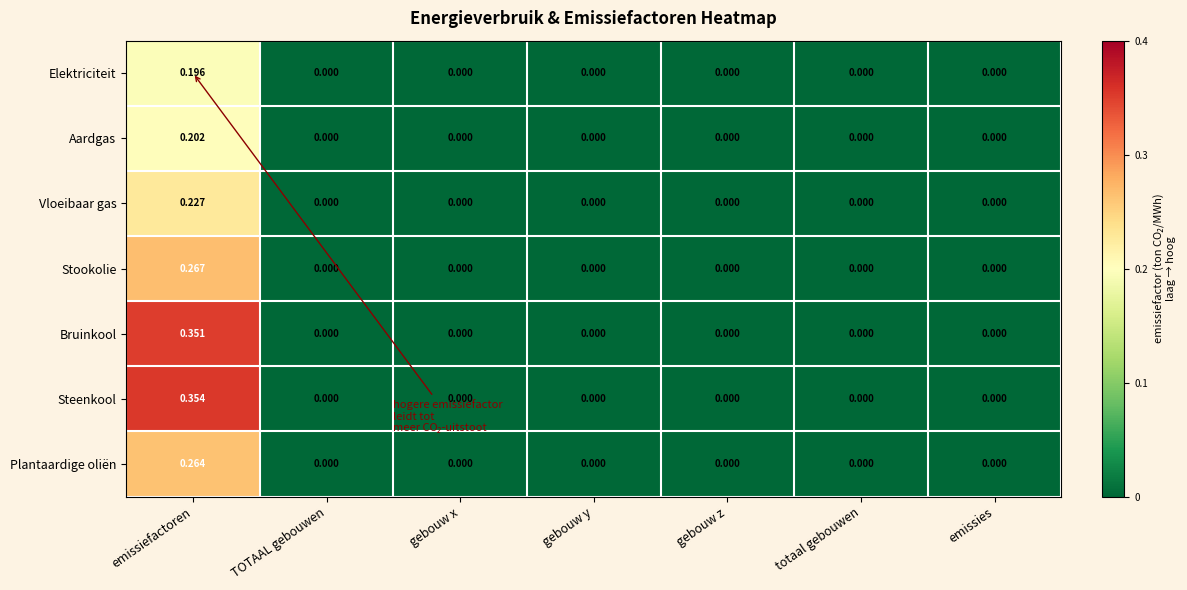

Which series has the largest total across all categories?

Steenkool